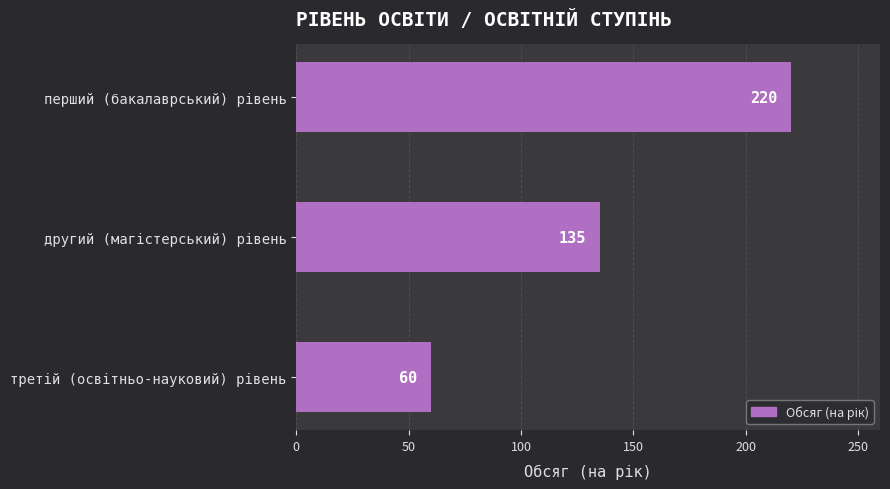

How many values are below 135?

1